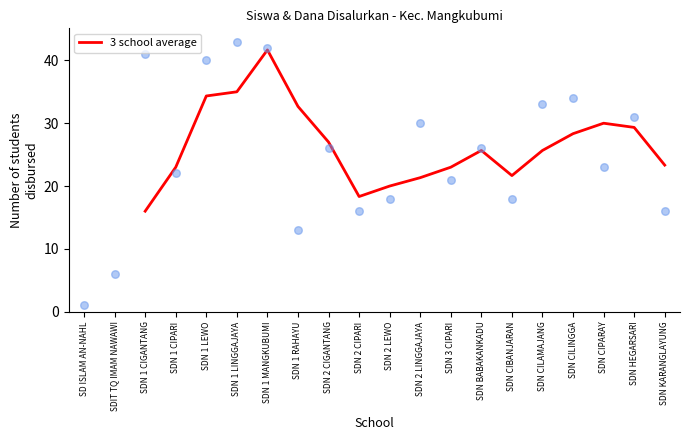

At which label does 3 school average reach its peak?

SDN 1 MANGKUBUMI